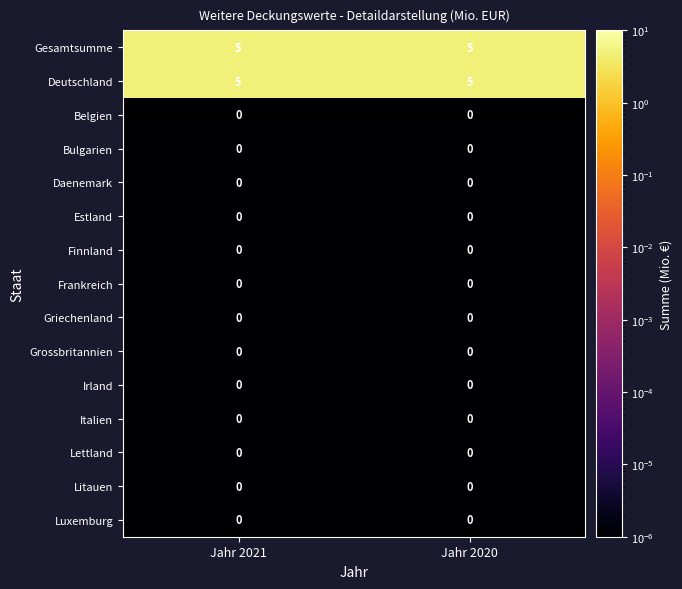

The Estland series shows 0 at Jahr 2020. True or false?

True